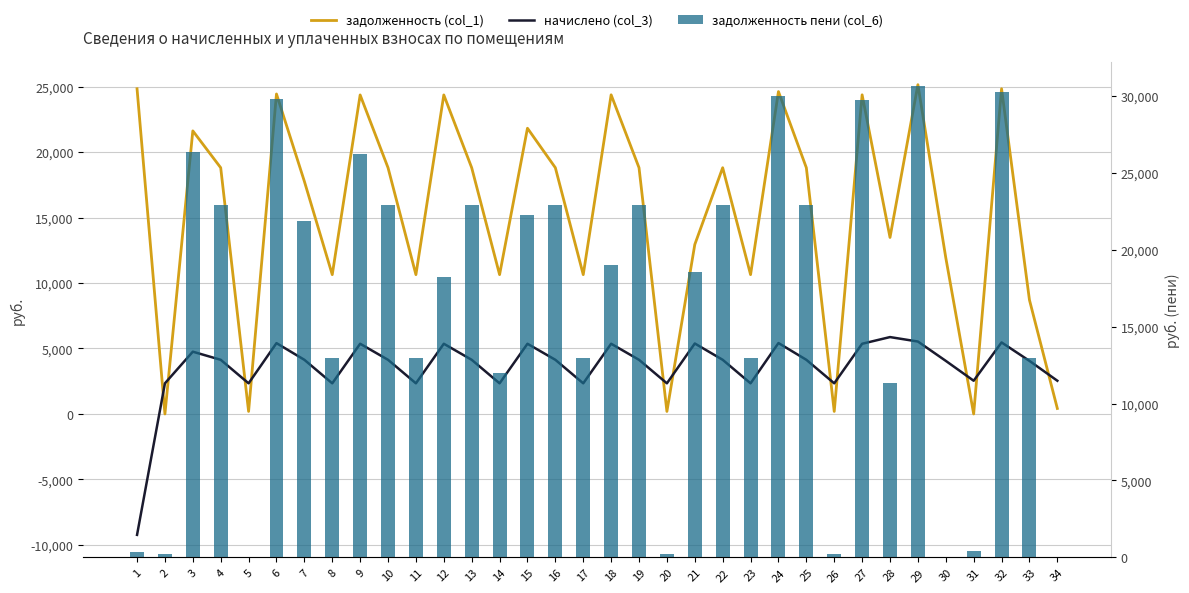

Is it true that начислено (col_3) equals 4182.4 at 20?

False